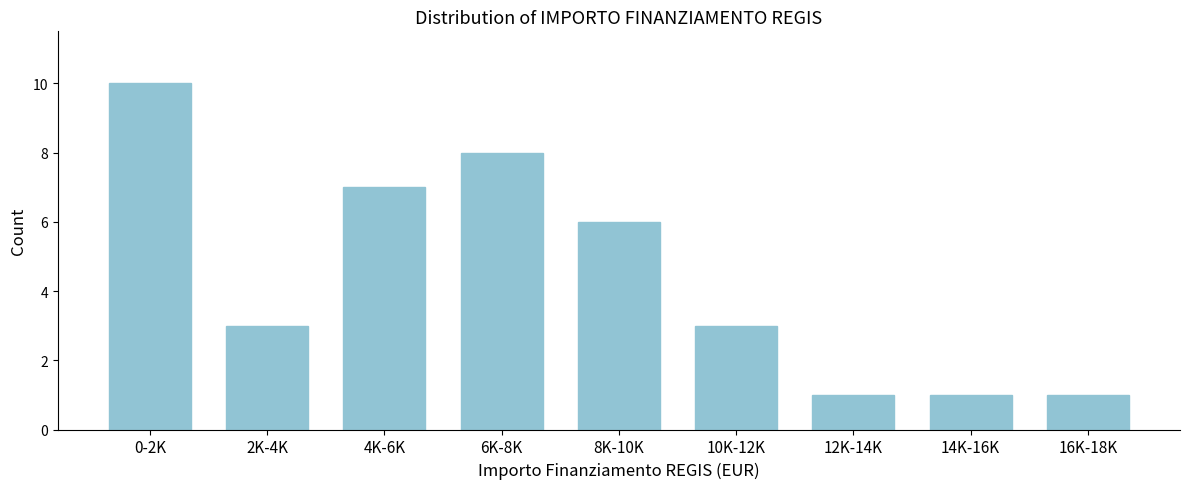

Reading left to right, what are all the values shown in this chart?

10	3	7	8	6	3	1	1	1